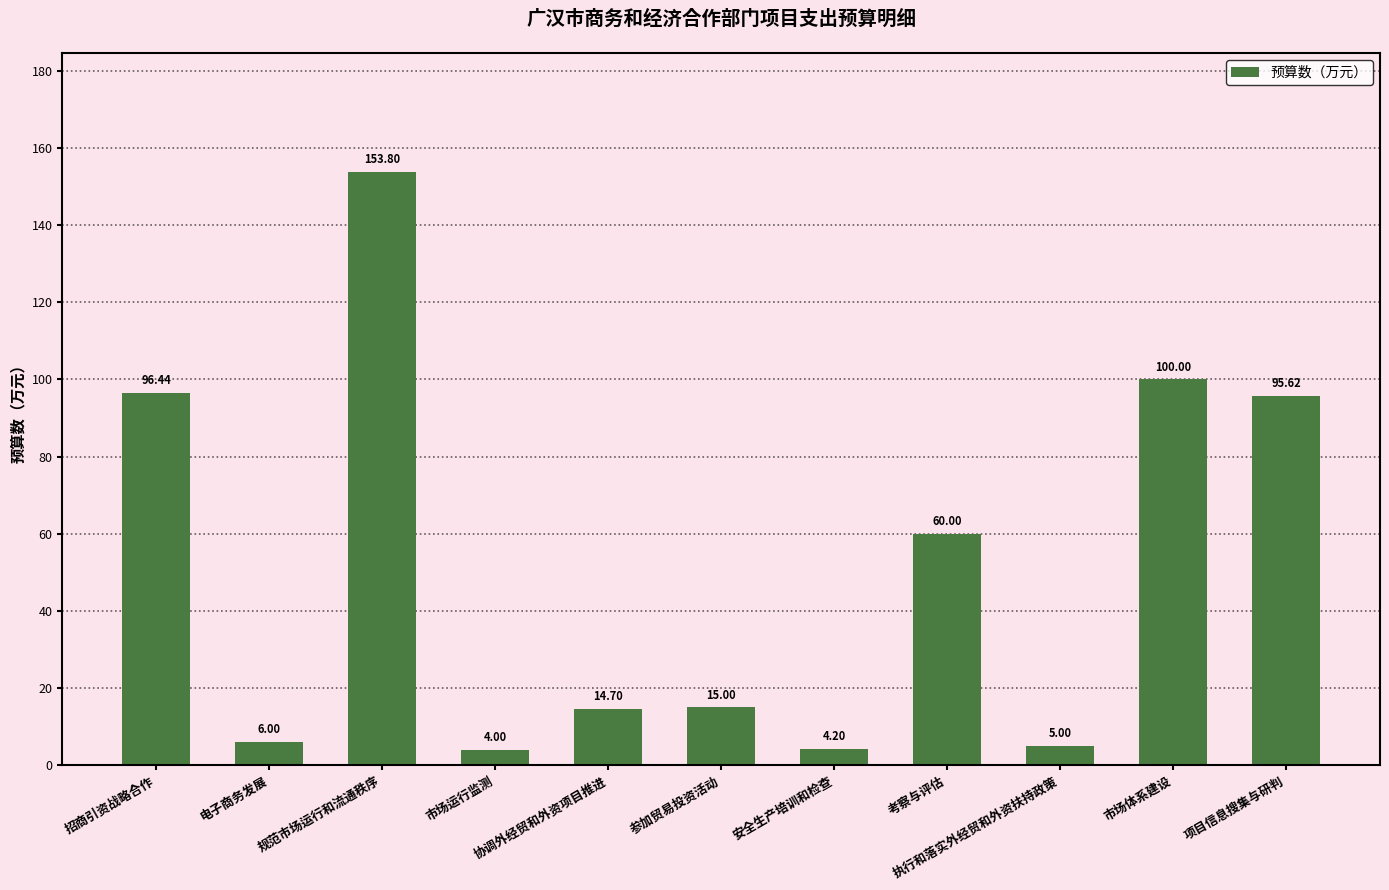

Does the chart contain any negative values?

No